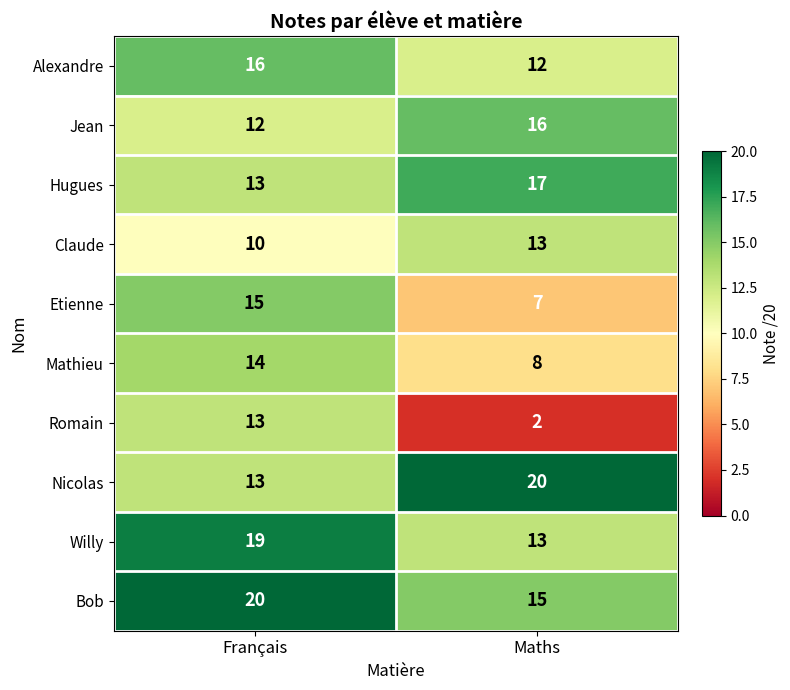

What is the difference between the Romain values at Maths and Français?

11